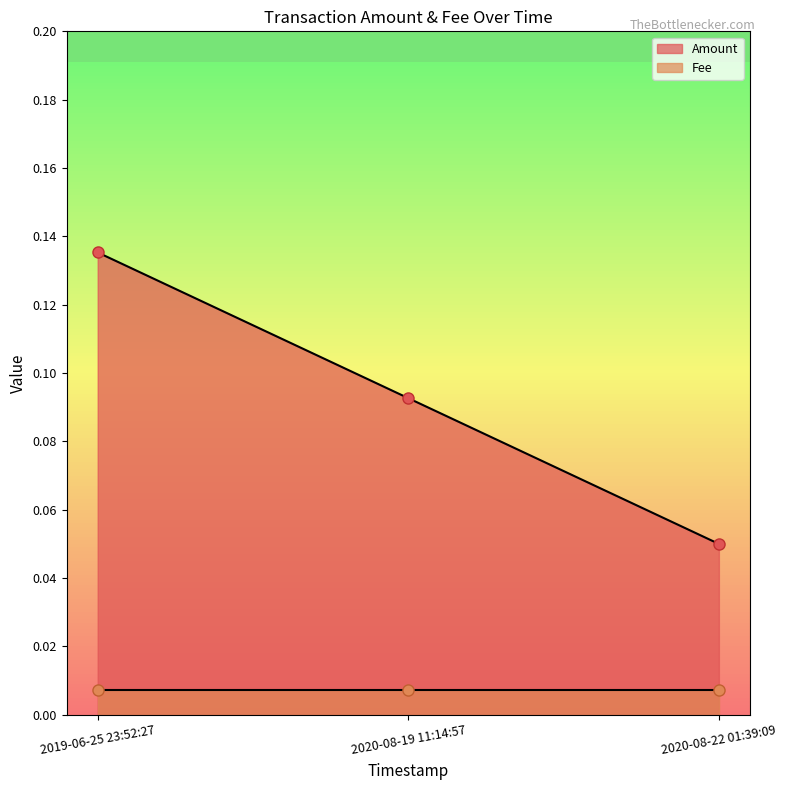

What position from the left is 2020-08-19 11:14:57?

2